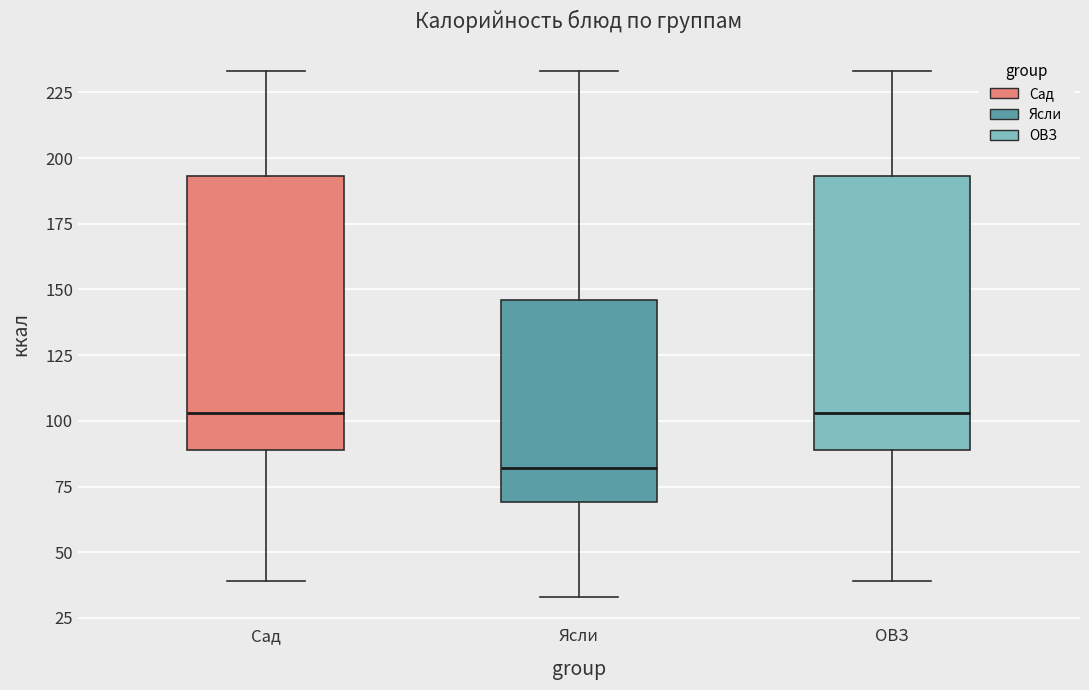

Reading left to right, read every box against the y-axis: the position of its median line, the range the box covers, and the ends of its whiskers. The values are not printed on the chart, so give them approximately, as read against the axis.

Сад: median 105, box 90 to 195, whiskers 40 to 235
Ясли: median 80, box 70 to 145, whiskers 35 to 235
ОВЗ: median 105, box 90 to 195, whiskers 40 to 235